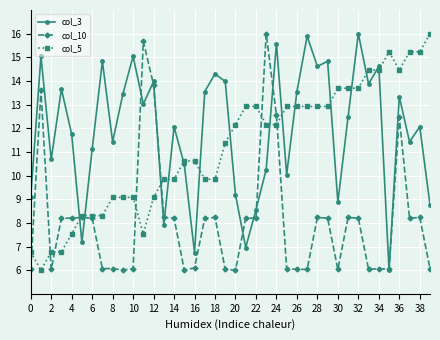

What is the value of the col_5 point at the 29th from the left?

12.9